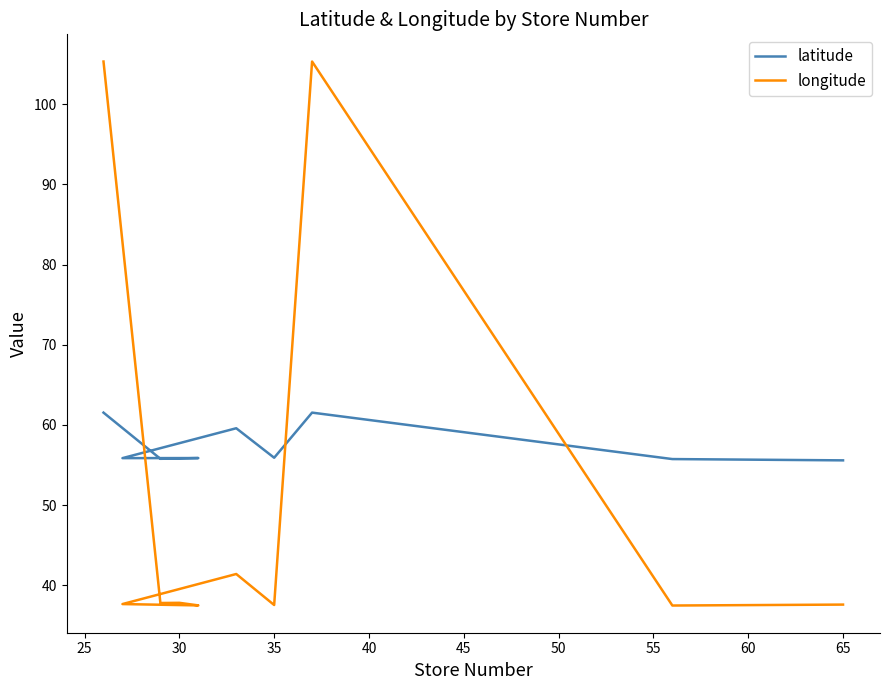

What are all the series names shown in the legend?

latitude, longitude